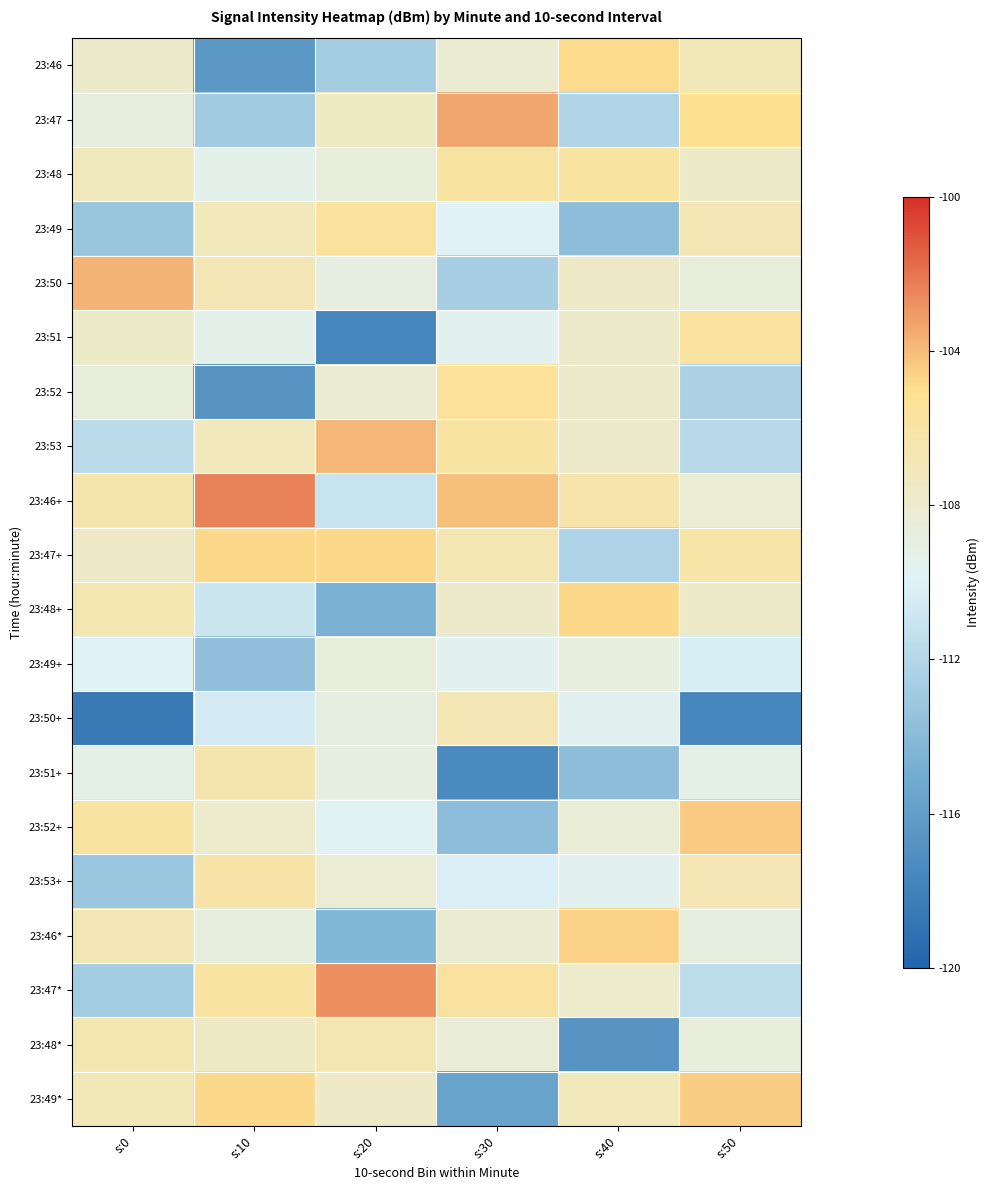

What is the greatest value displayed?

-102.4